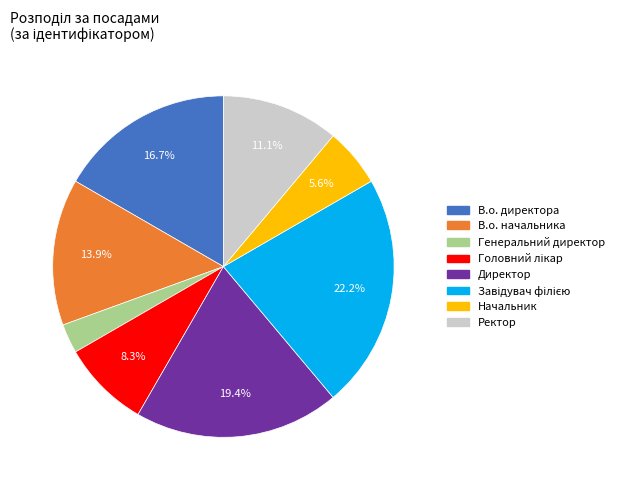

Combined, what portion of the pie is Директор and Начальник?

25.0%